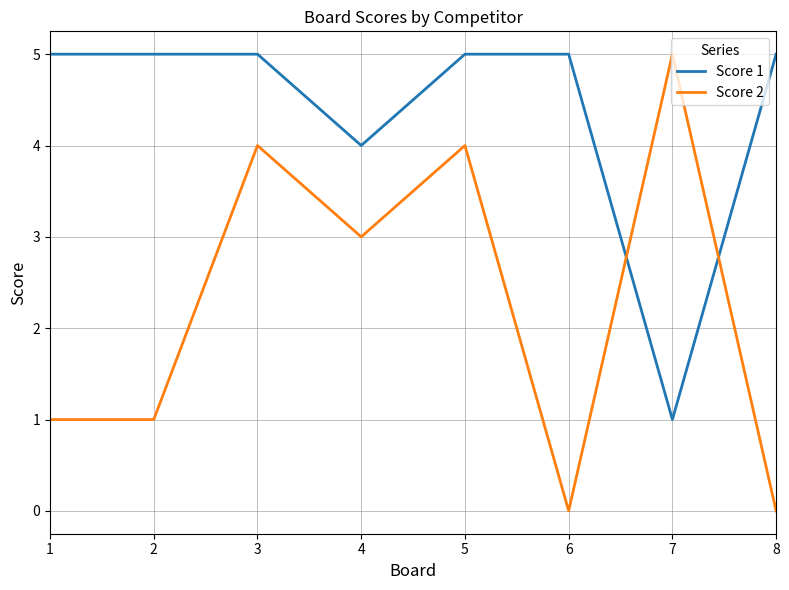

Reading right to left, list all the values displayed in this chart.

Score 1: 8=5	7=1	6=5	5=5	4=4	3=5	2=5	1=5
Score 2: 8=0	7=5	6=0	5=4	4=3	3=4	2=1	1=1